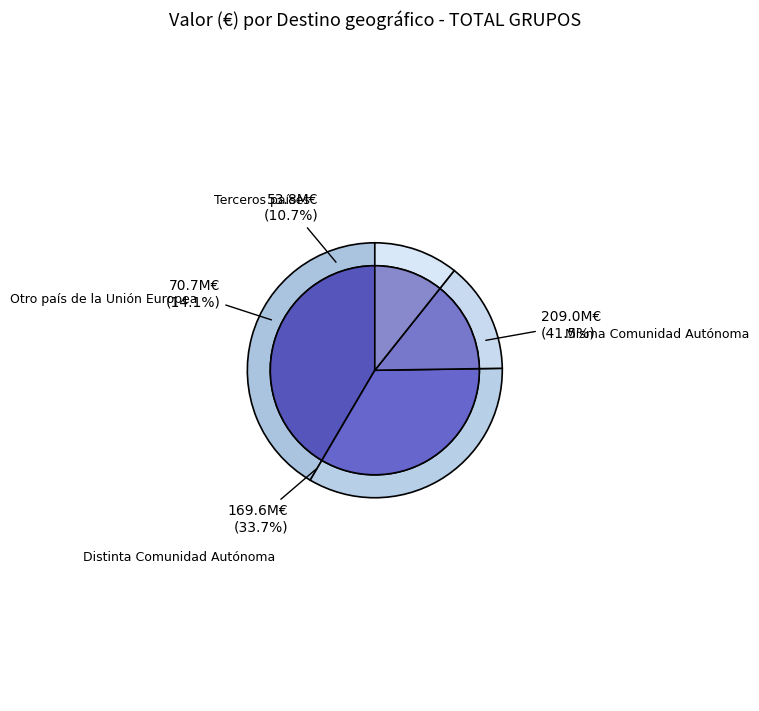

To the nearest percent, what portion does Otro país de la Unión Europea represent?

14%